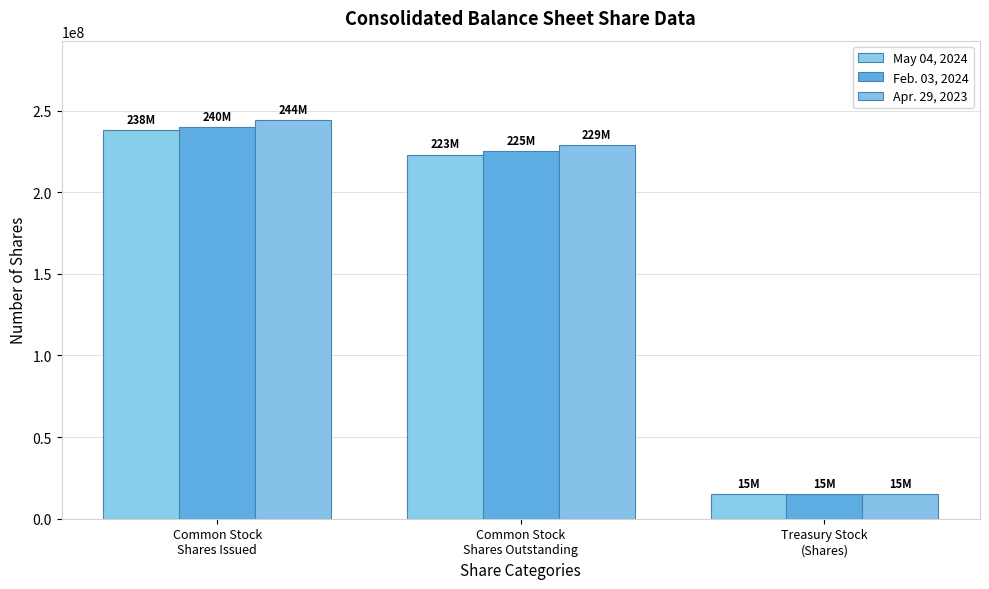

True or false: May 04, 2024 has a value of 15000000 at Treasury Stock
(Shares).

True